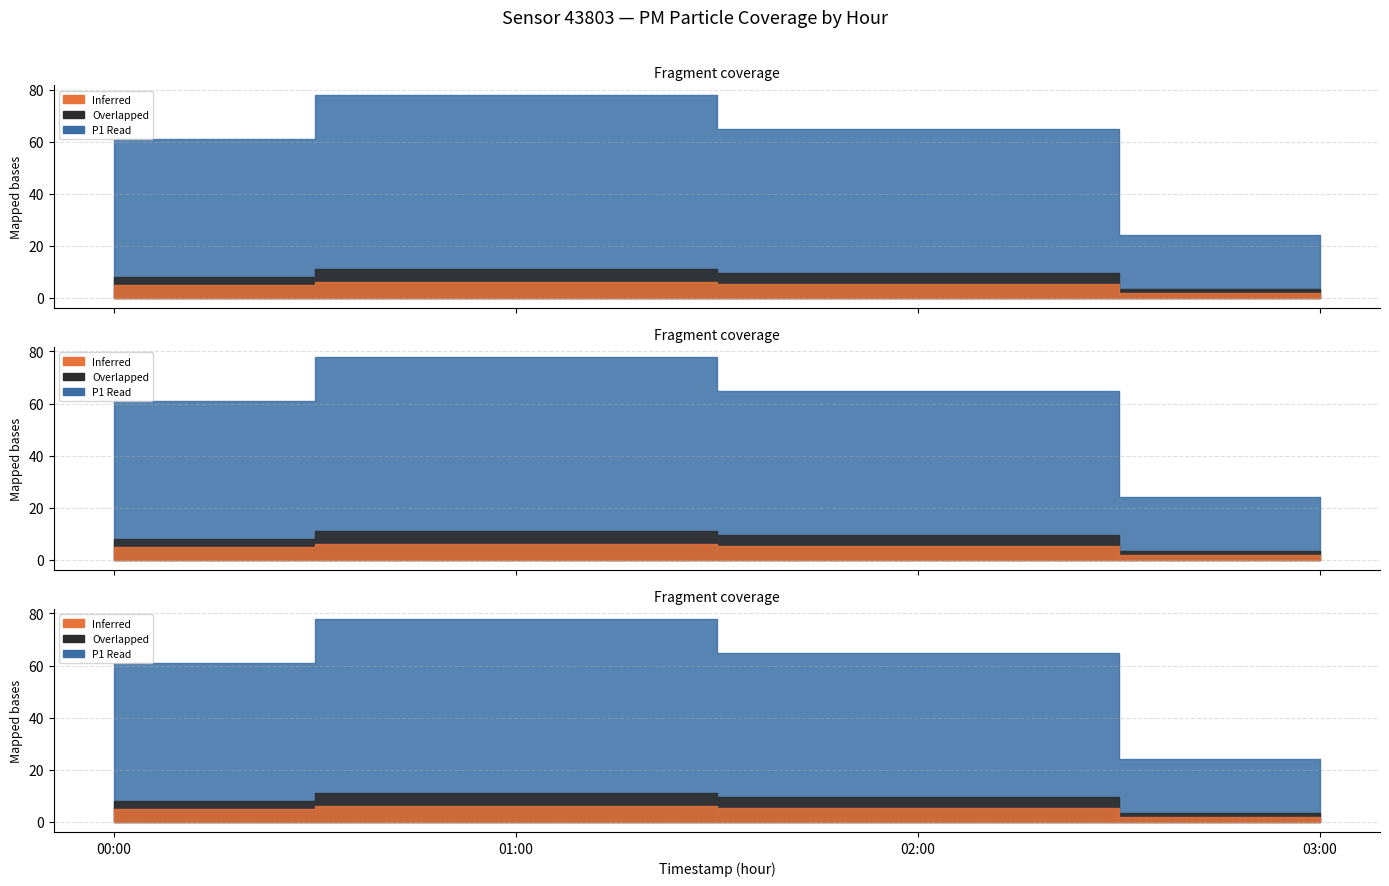

True or false: P1 has a value of 3.0 at 17:00.

False